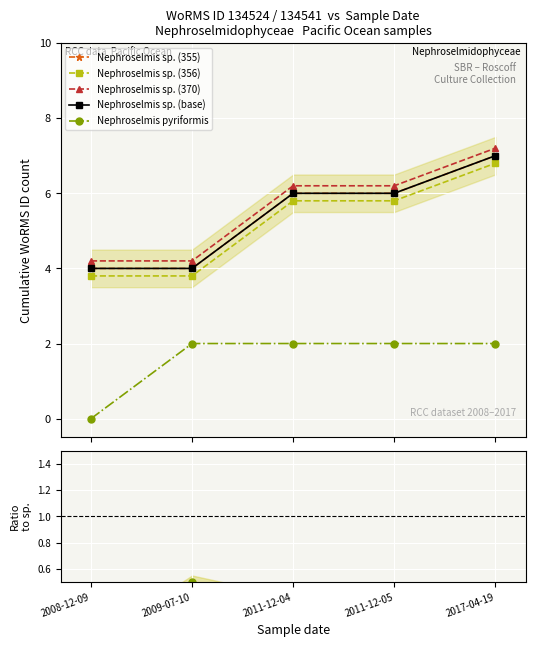

At which label does Nephroselmis sp. (base) first exceed 6?

2017-04-19